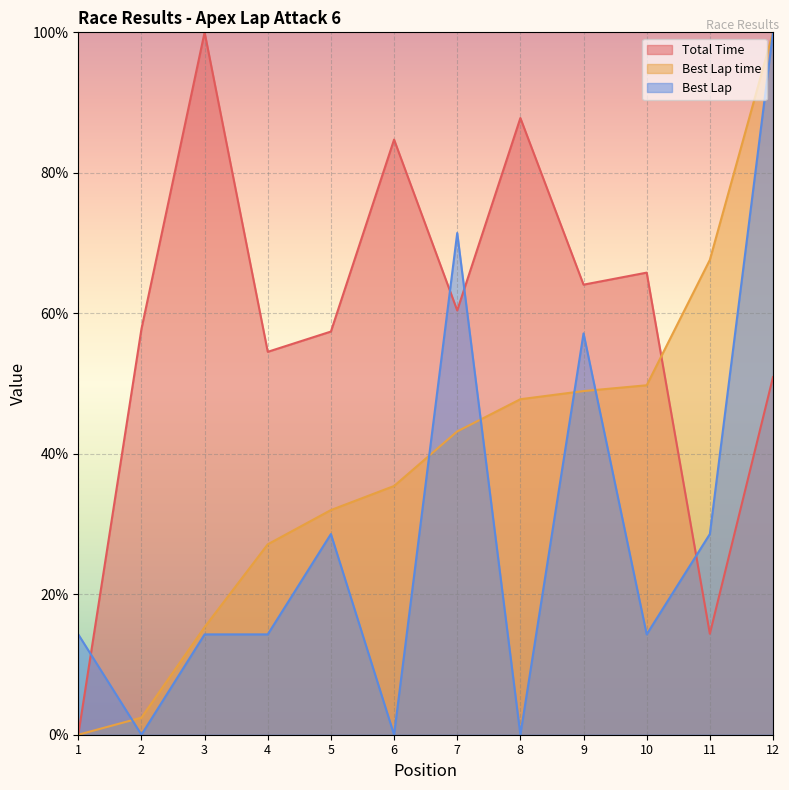

Which category has the lowest value in the Best Lap series?

2